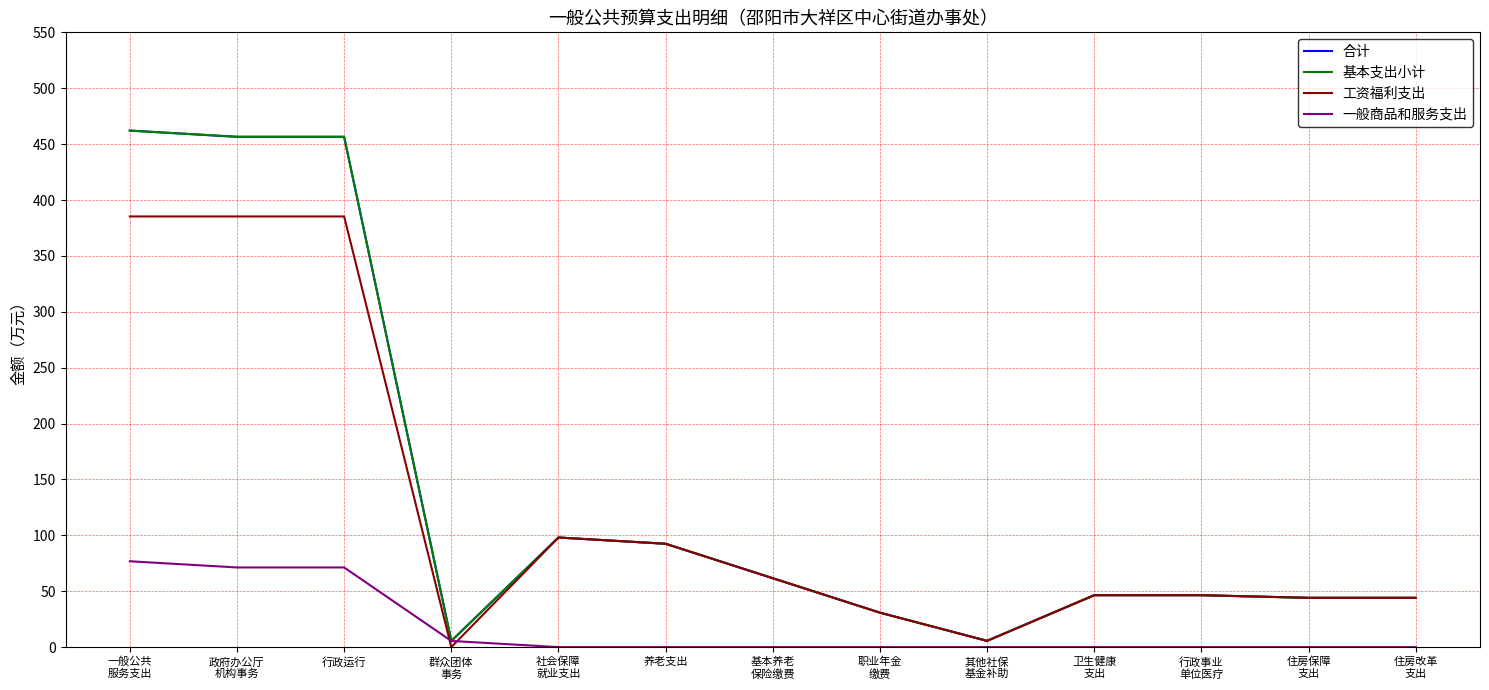

True or false: 基本支出小计 has more than 2 interior local peaks.

False